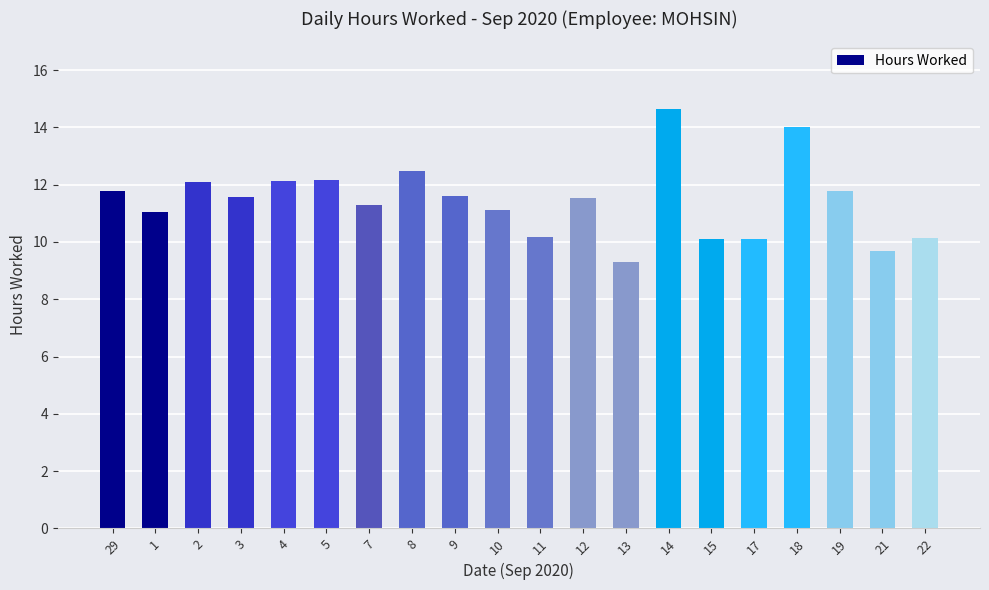

What is the sum of all values?

228.7